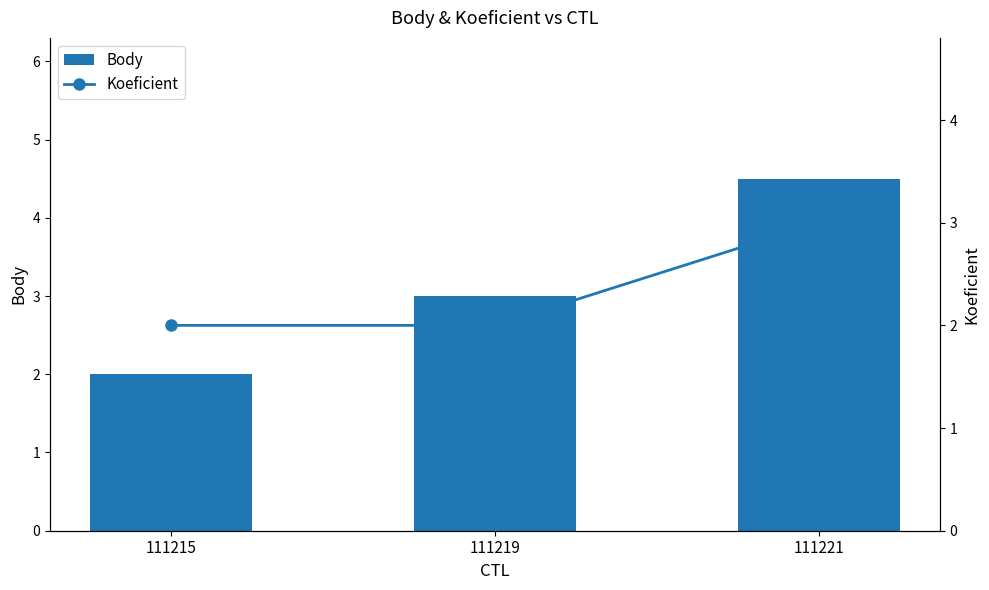

Which has a higher value, 111221 or 111219?

111221